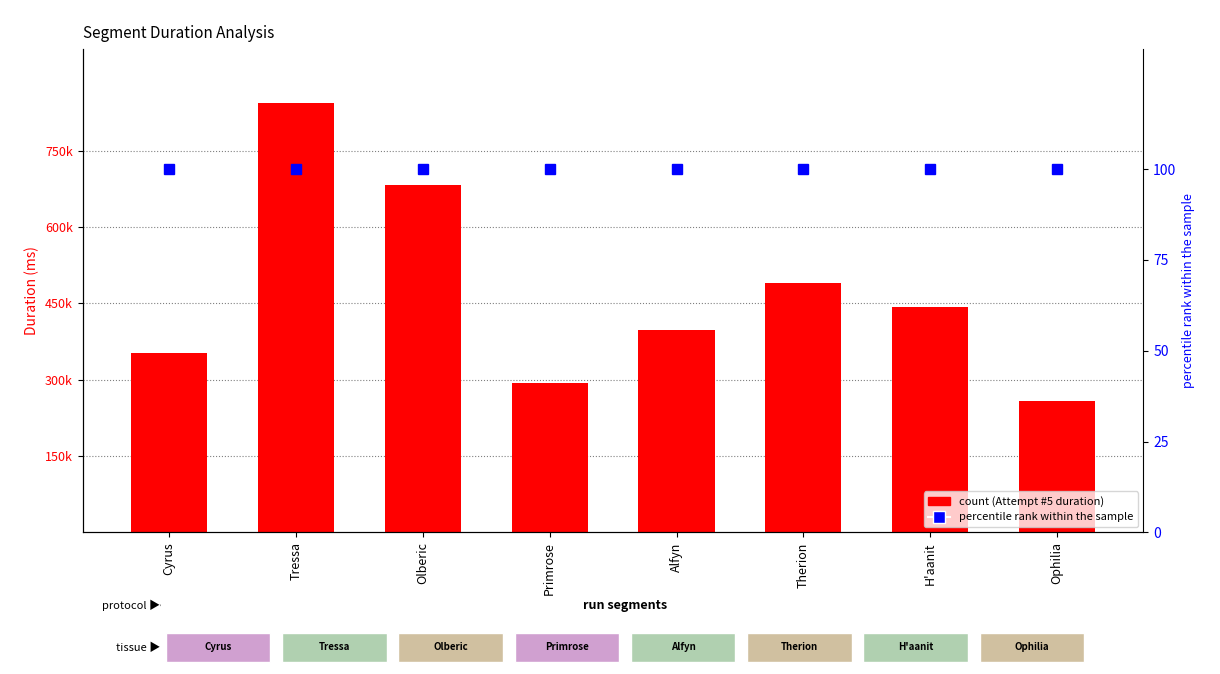

Is the value of count at Therion greater than the value of percentile rank within the sample at Olberic?

Yes